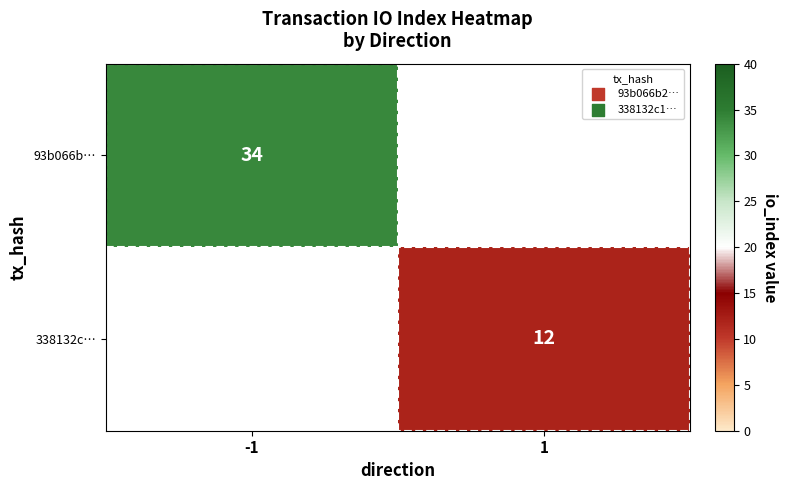

Count the number of data series in this chart.

2